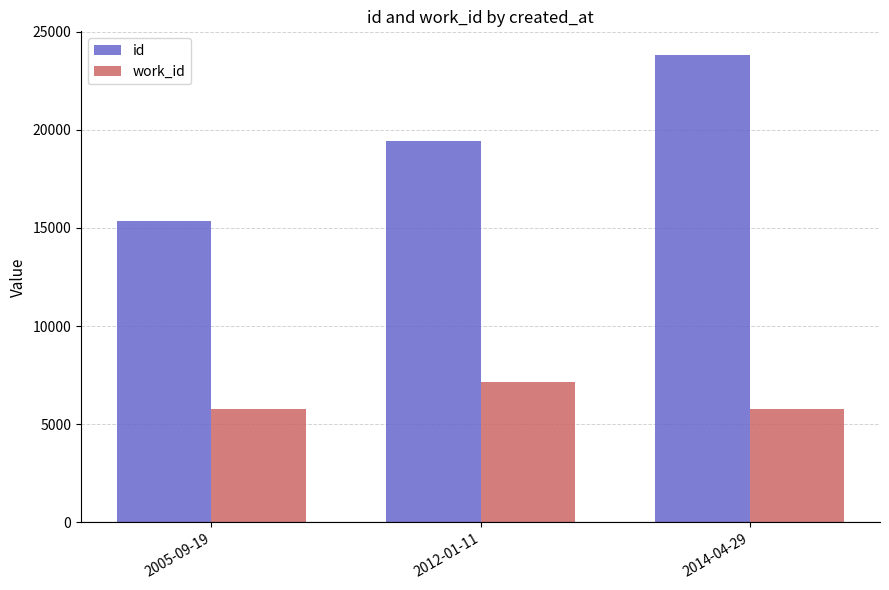

What is the highest value of the id series?

23822